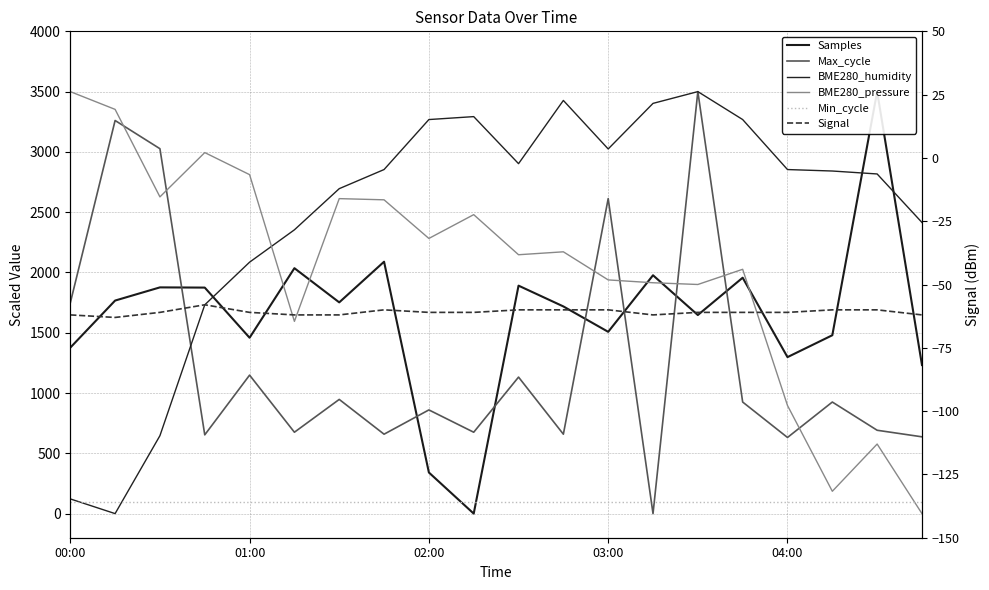

What is the value of the Min_cycle point at the 16th from the left?

100.0